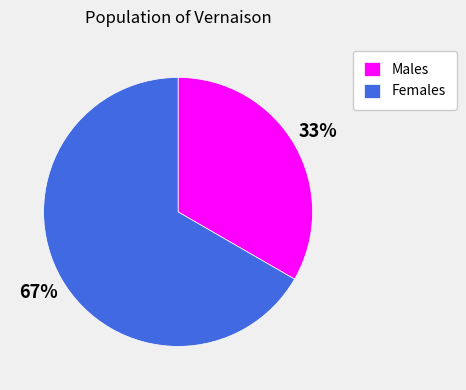

Is there any slice that represents more than half of the pie?

Yes